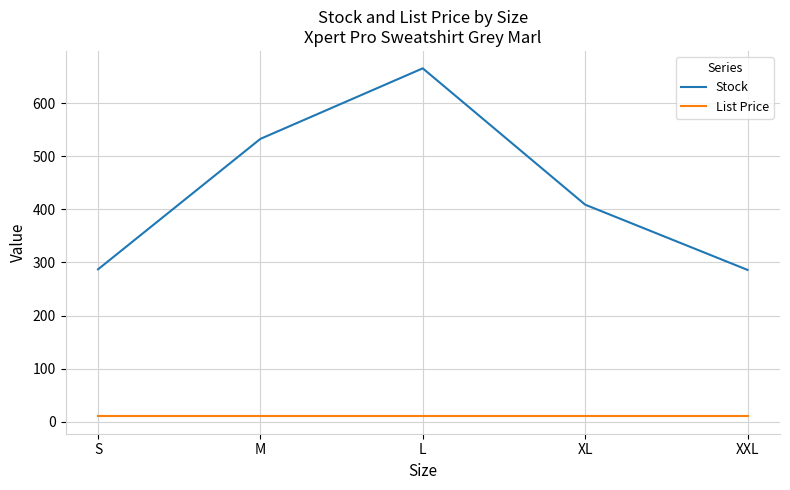

The Stock series shows 409.0 at XL. True or false?

True